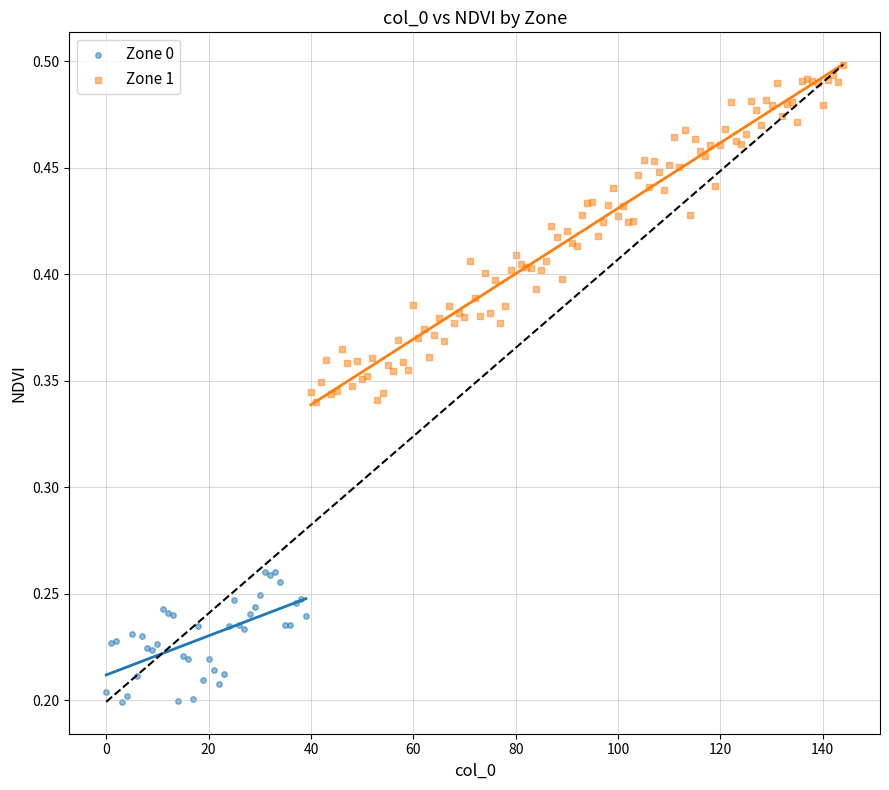

Which series has the widest spread of Y values?

Zone 1